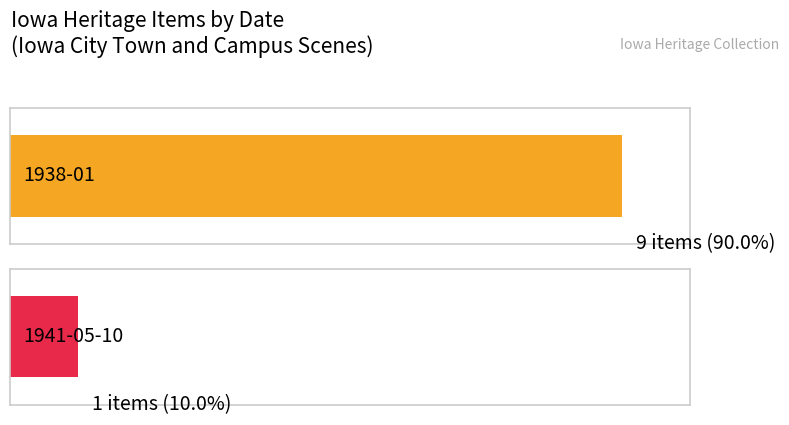

Which has a higher value, 1938-01 or 1938-01?

1938-01